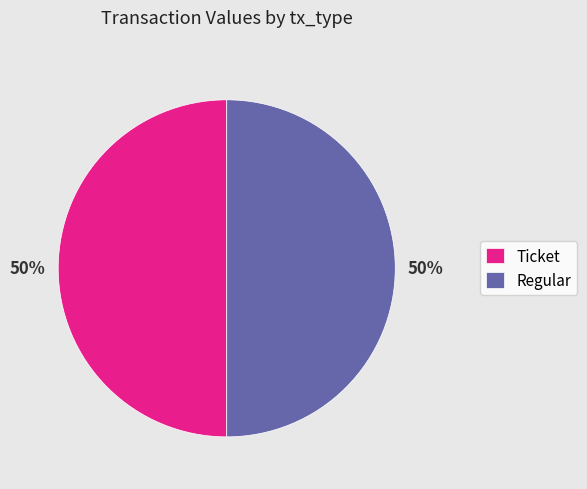

Is the sum of Regular and Ticket greater than half?

Yes